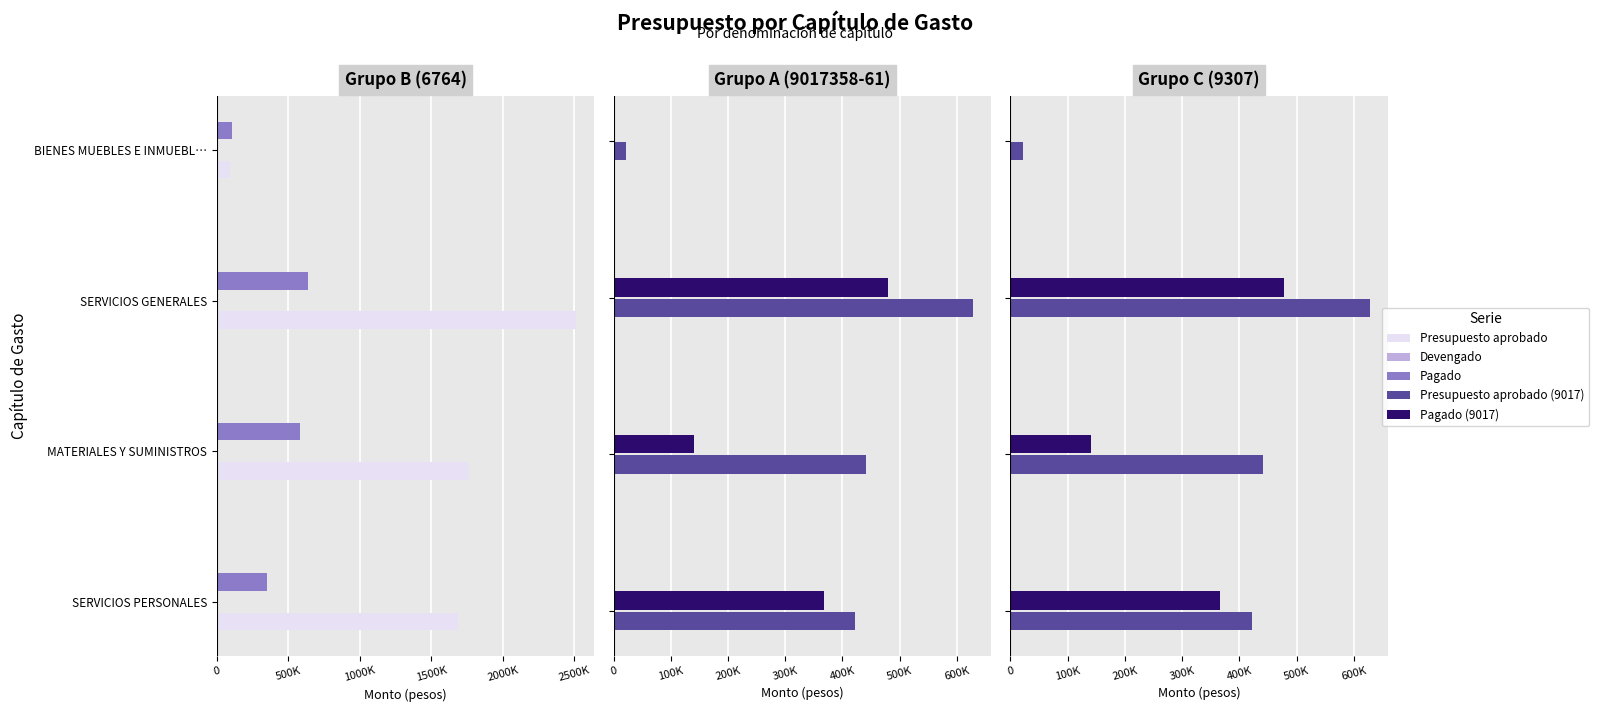

What is the label of the 2nd bar from the right?

1000K